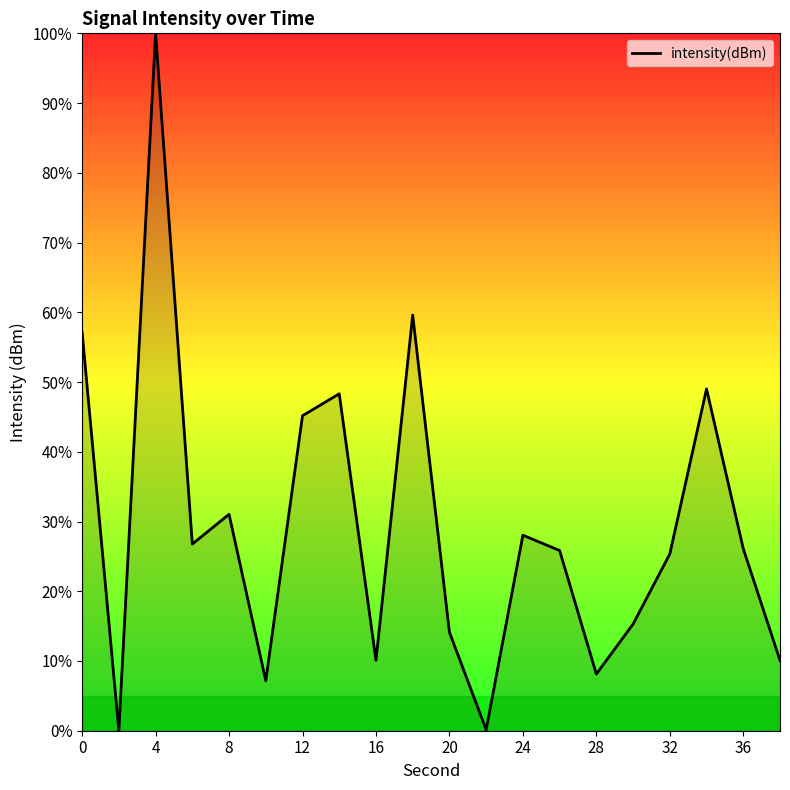

What is the greatest value displayed?

100.0